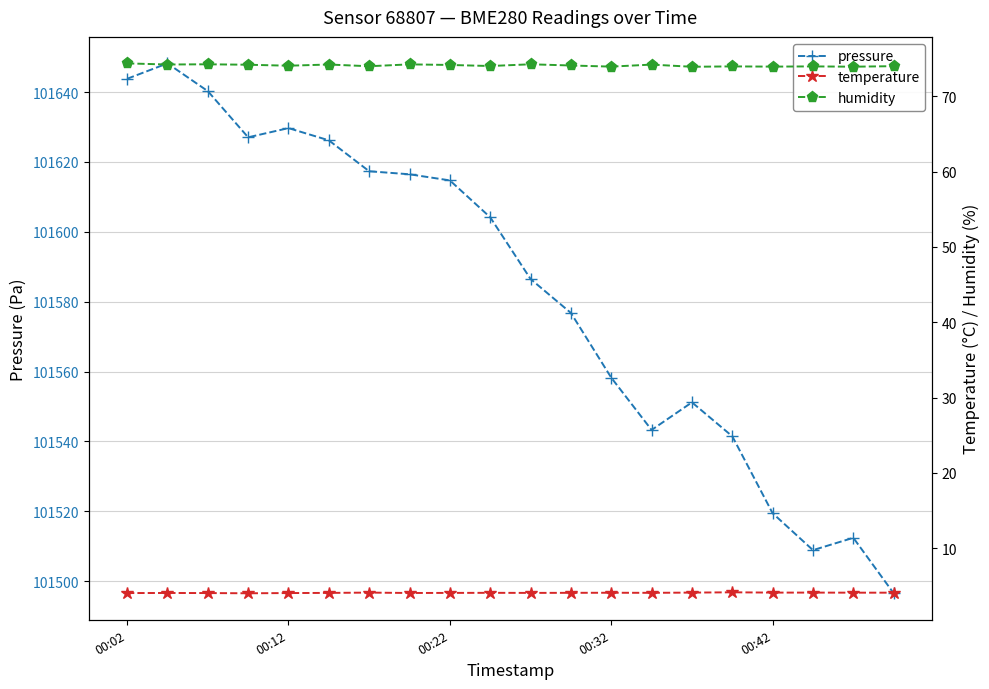

True or false: pressure and temperature intersect in this chart.

False